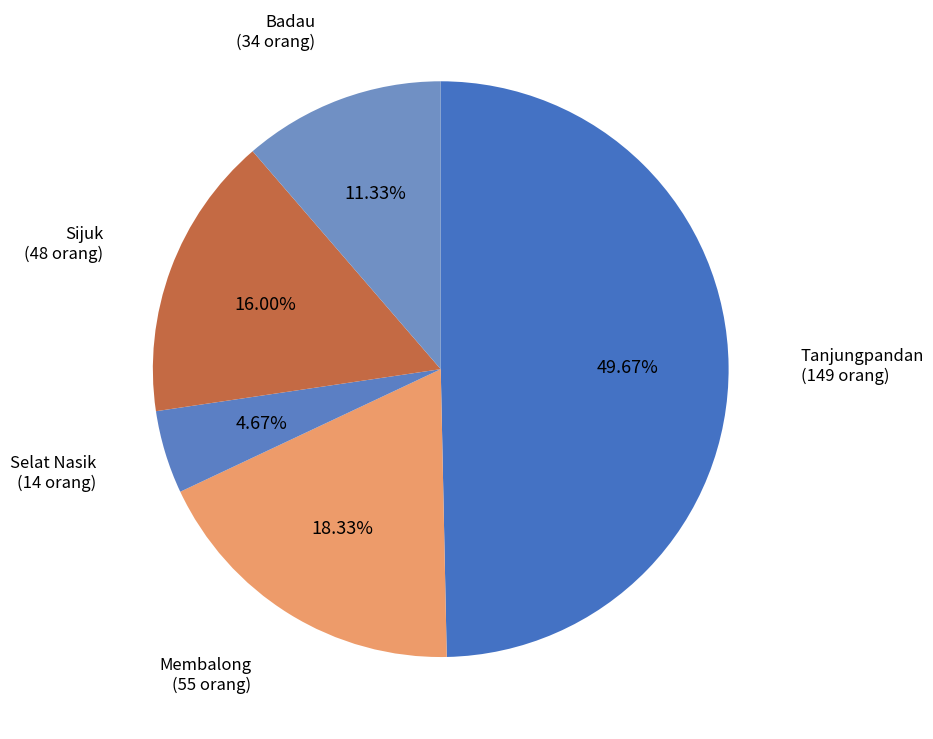

Does Sijuk account for over 50% of the chart?

No